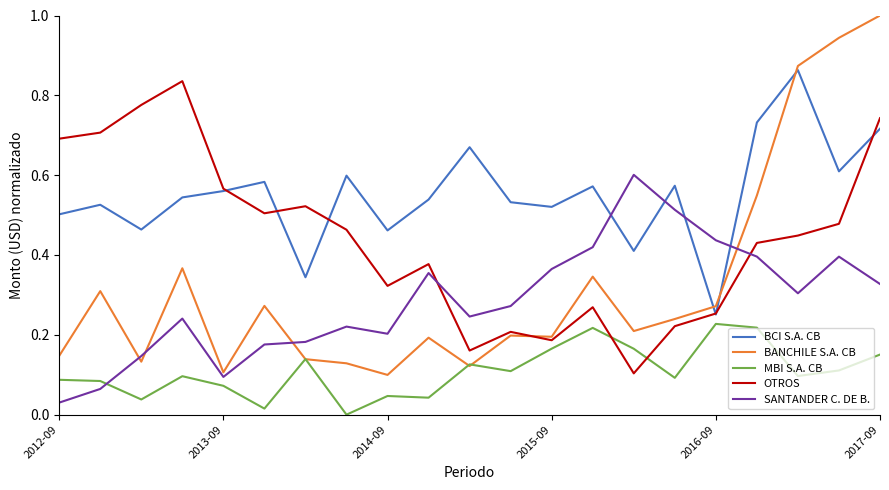

Which series has the largest total across all categories?

BCI S.A. CB